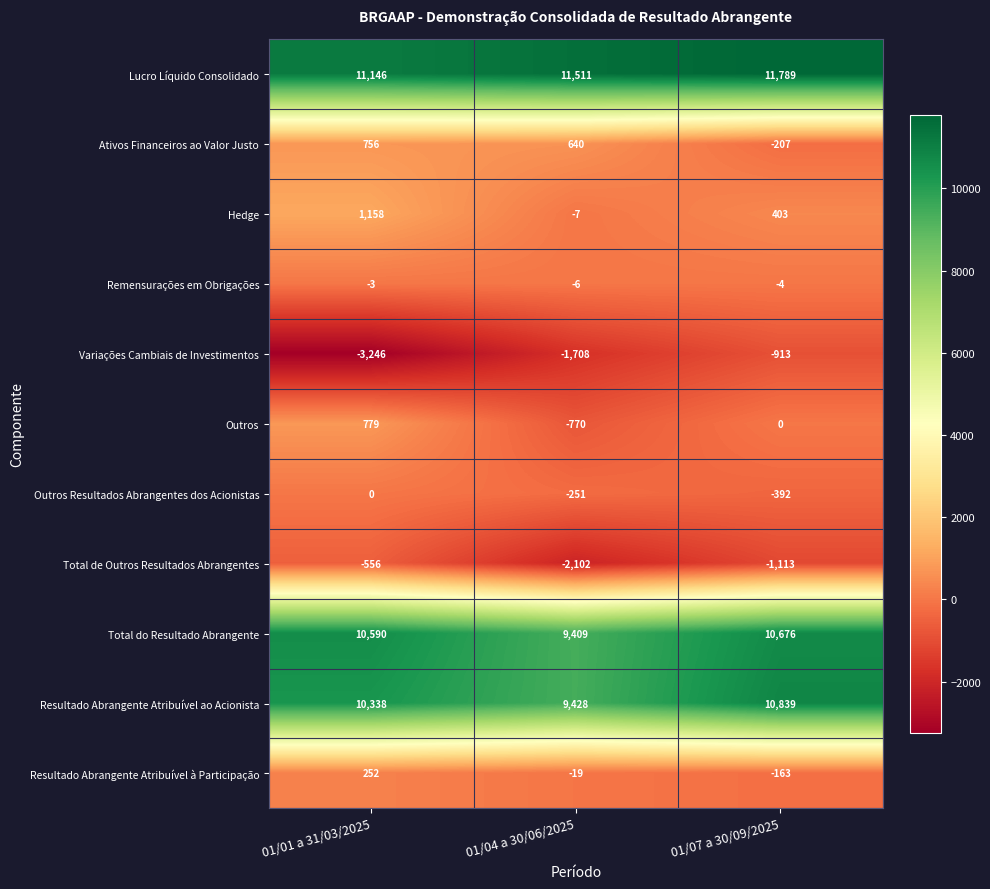

Count the number of categories in the chart.

3